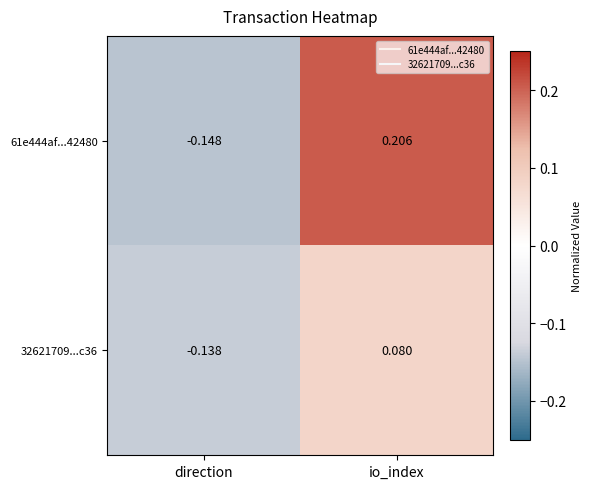

Rank the categories by 32621709...c36 value from lowest to highest.

direction, io_index